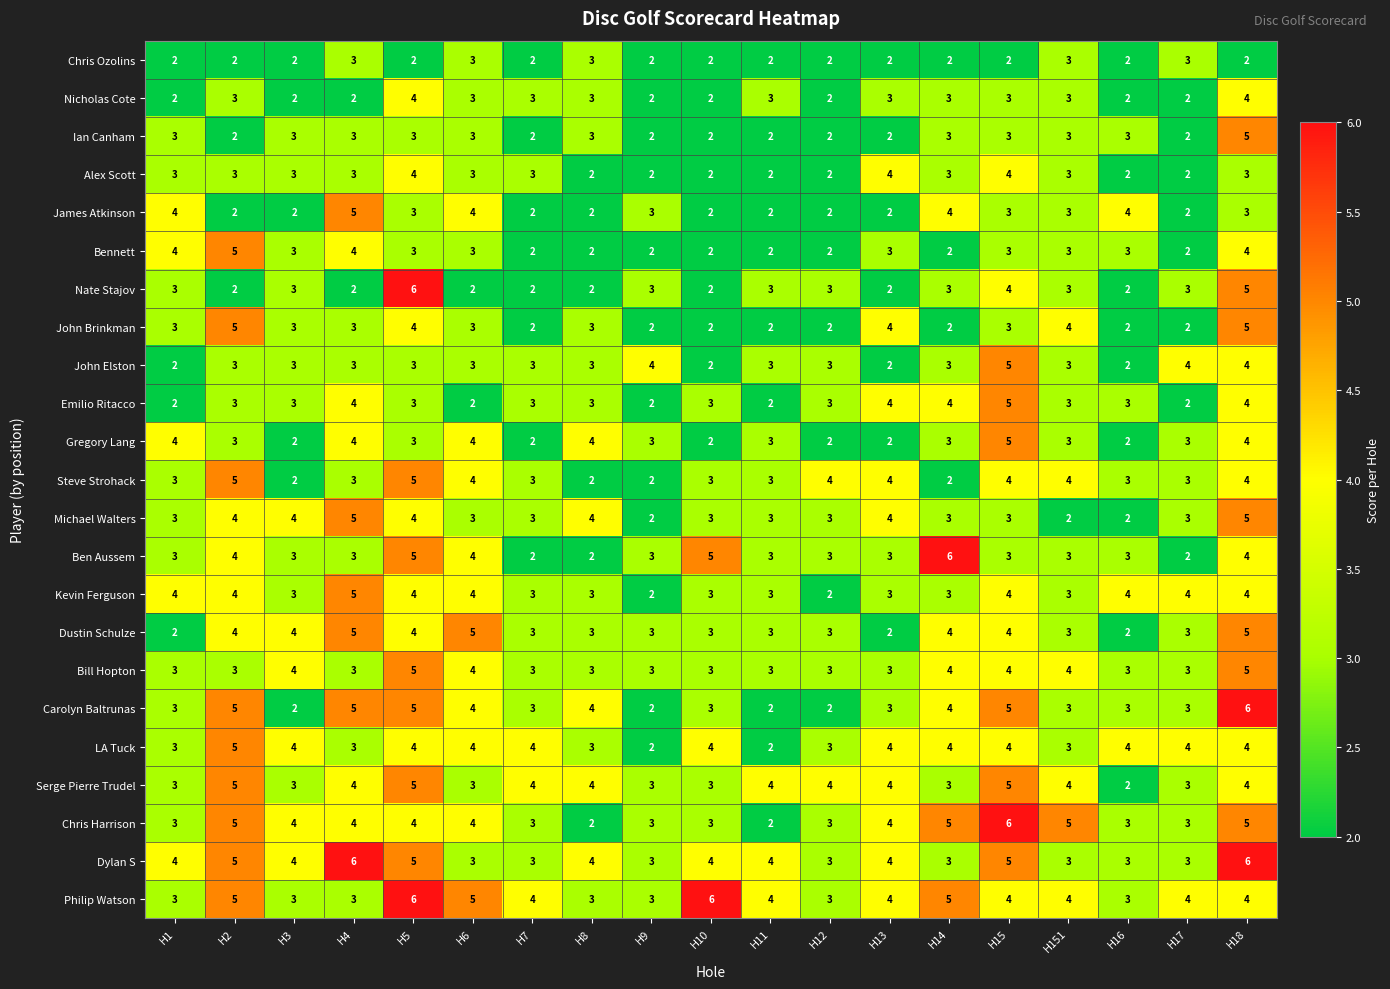

At which category is the sum across all series the highest?

H18